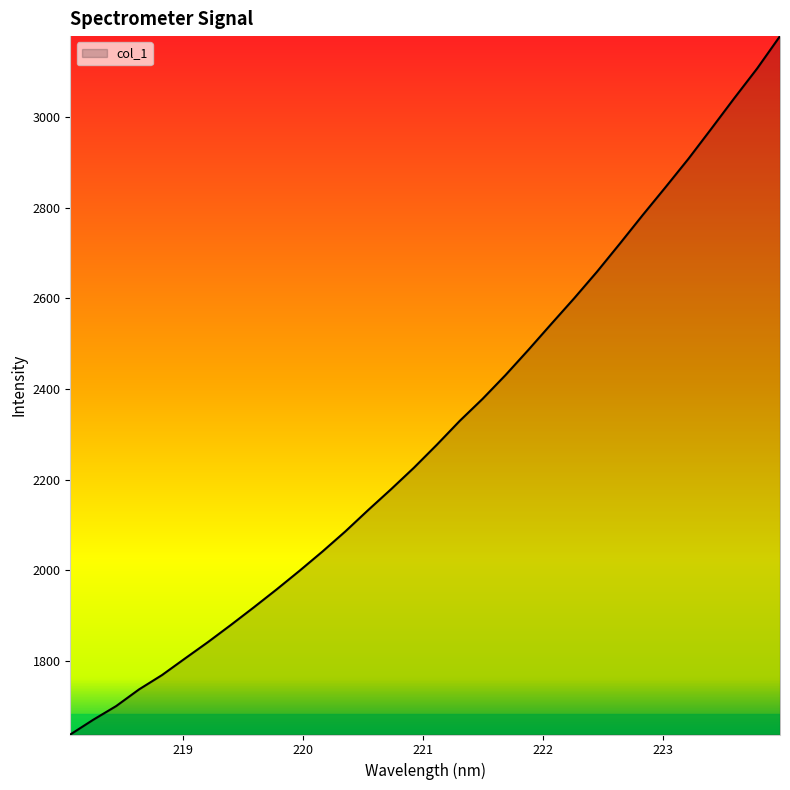

What is the greatest value displayed?

3178.4